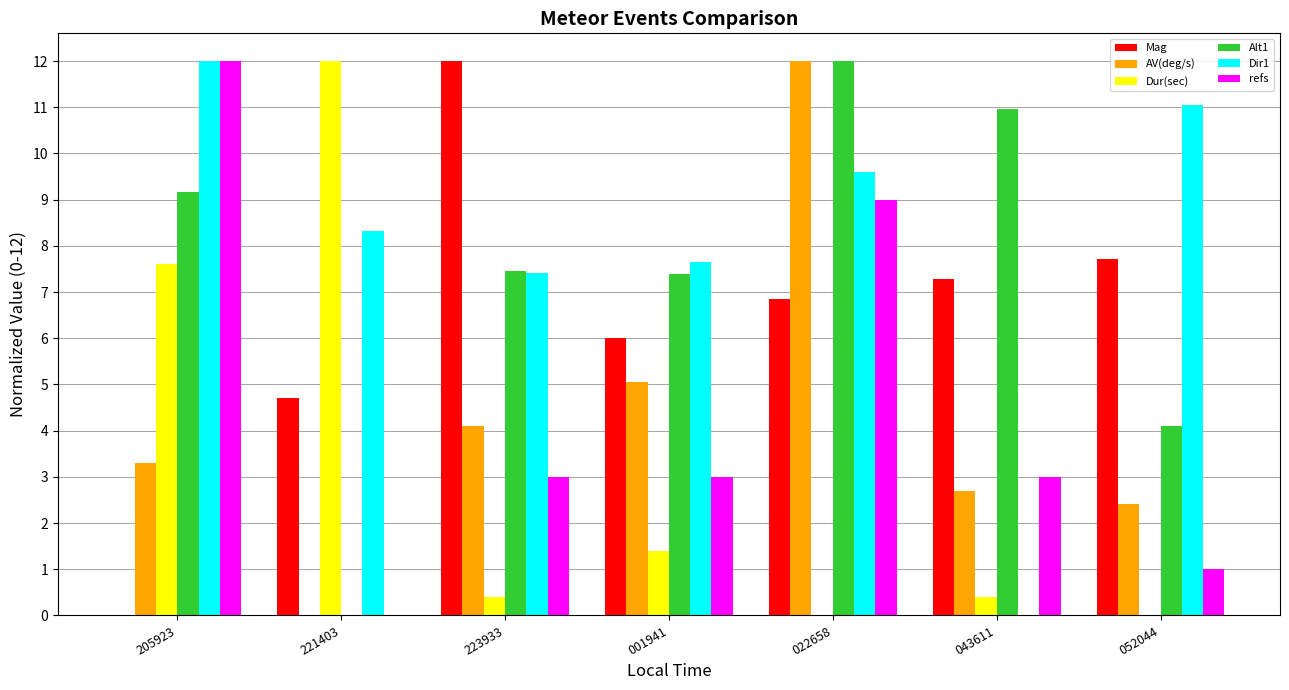

Reading left to right, extract all data points from this chart.

Mag: 205923=0.0	221403=4.7	223933=12.0	001941=6.0	022658=6.9	043611=7.3	052044=7.7
AV(deg/s): 205923=3.3	221403=0.0	223933=4.1	001941=5.1	022658=12.0	043611=2.7	052044=2.4
Dur(sec): 205923=7.6	221403=12.0	223933=0.4	001941=1.4	022658=0.0	043611=0.4	052044=0.0
Alt1: 205923=9.2	221403=0.0	223933=7.5	001941=7.4	022658=12.0	043611=11.0	052044=4.1
Dir1: 205923=12.0	221403=8.3	223933=7.4	001941=7.7	022658=9.6	043611=0.0	052044=11.0
refs: 205923=12.0	221403=0.0	223933=3.0	001941=3.0	022658=9.0	043611=3.0	052044=1.0